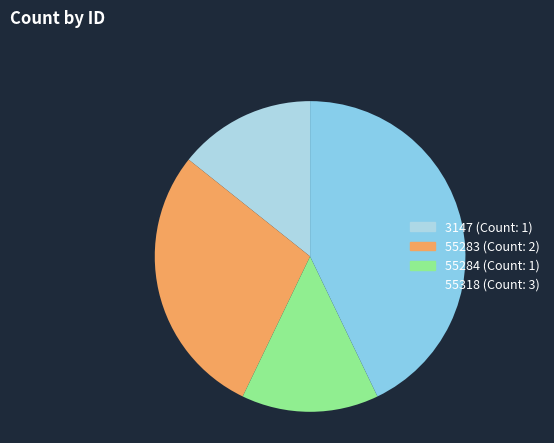

Is it true that 55283 is 21% of the pie?

False